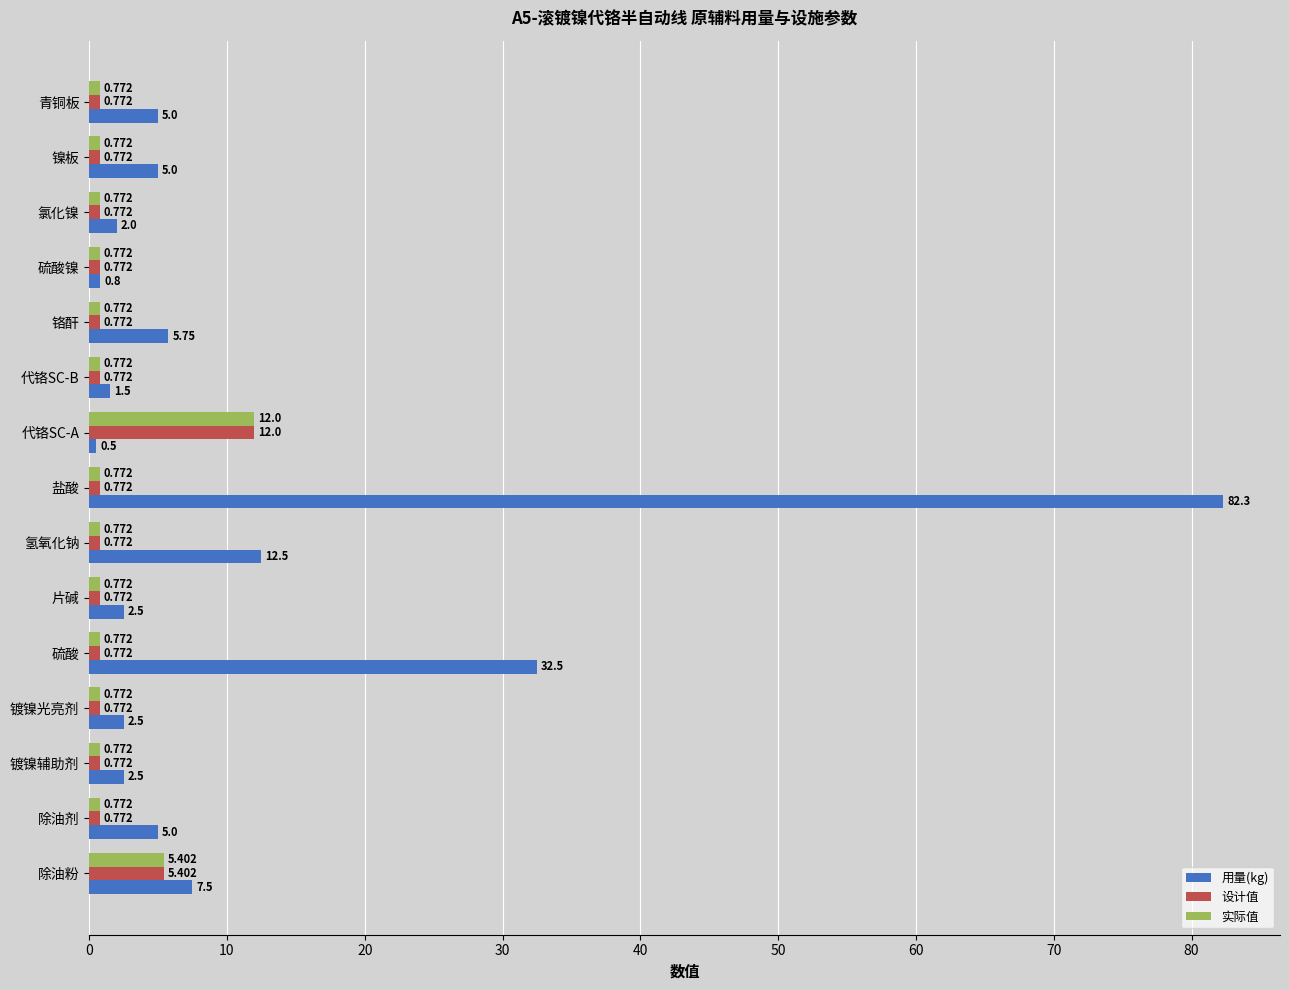

Which series has the largest range (max minus min)?

用量(kg)